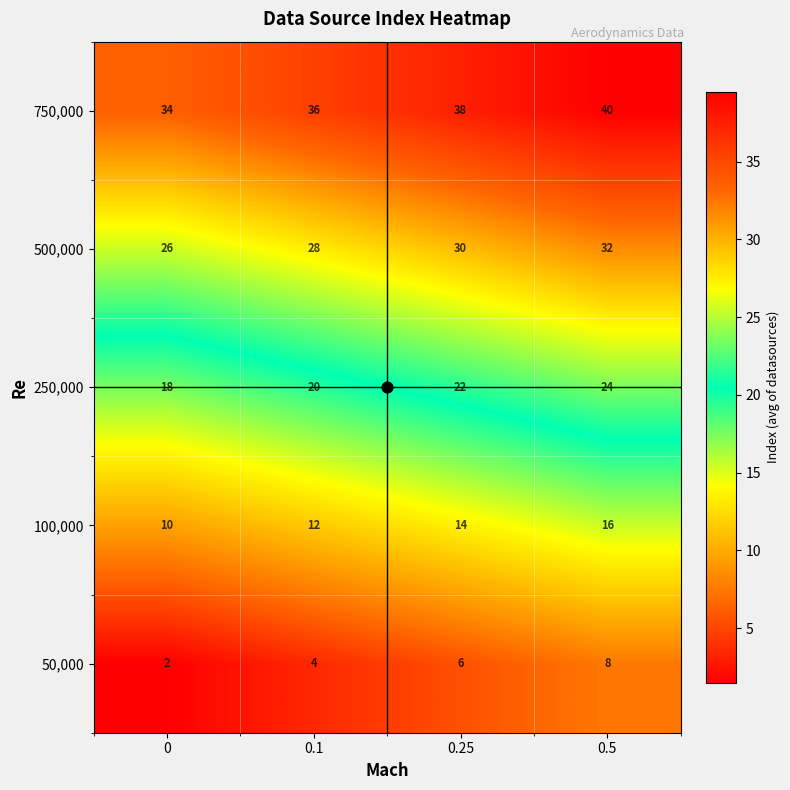

Which series has the largest total across all categories?

750,000